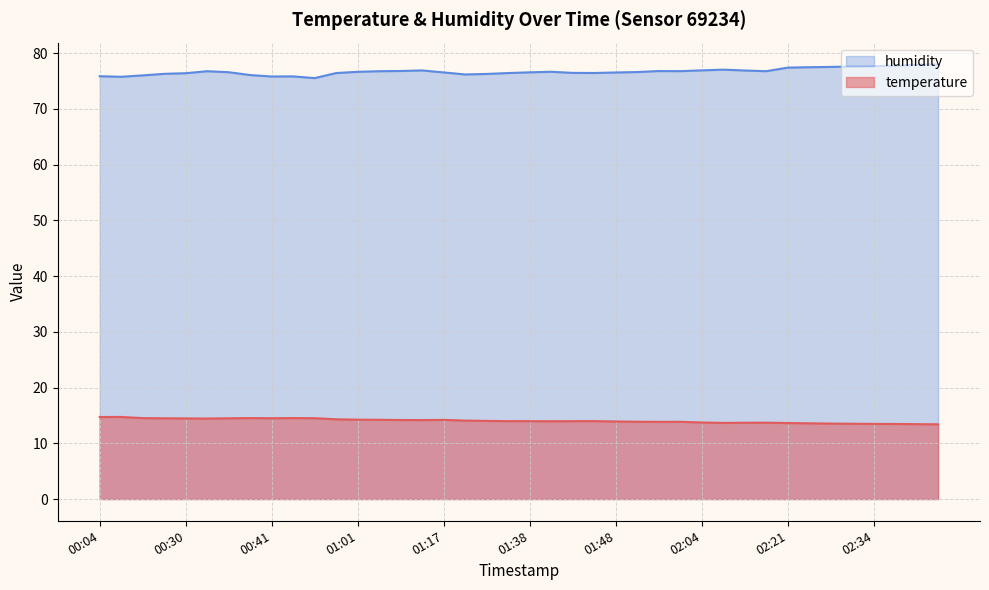

The value of temperature at 01:56 is 23.3. True or false?

False